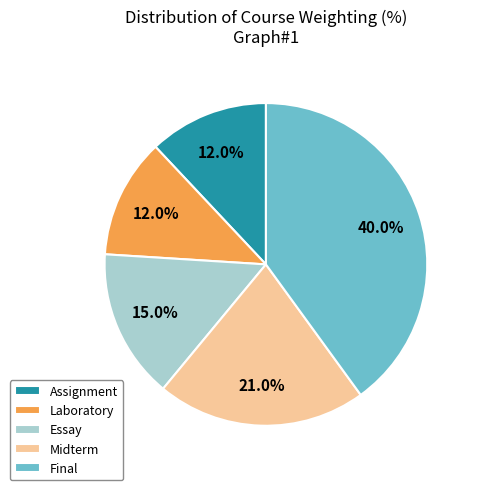

Which has a higher value, Midterm or Final?

Final